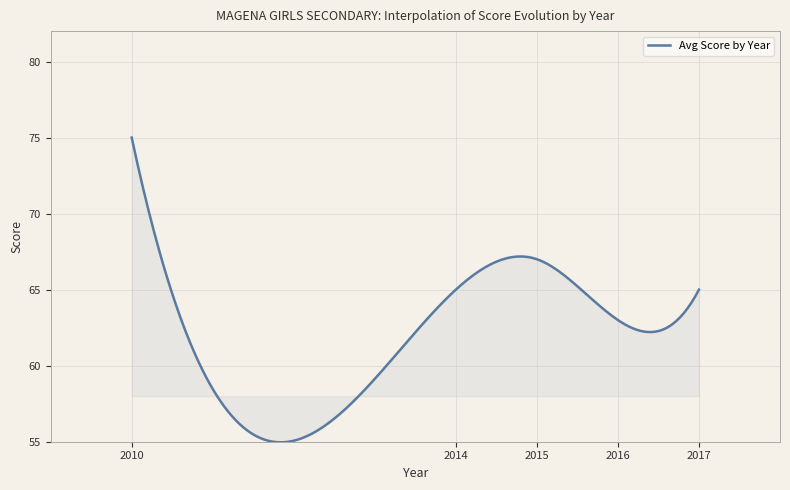

What is the difference between the maximum and minimum values?

20.0